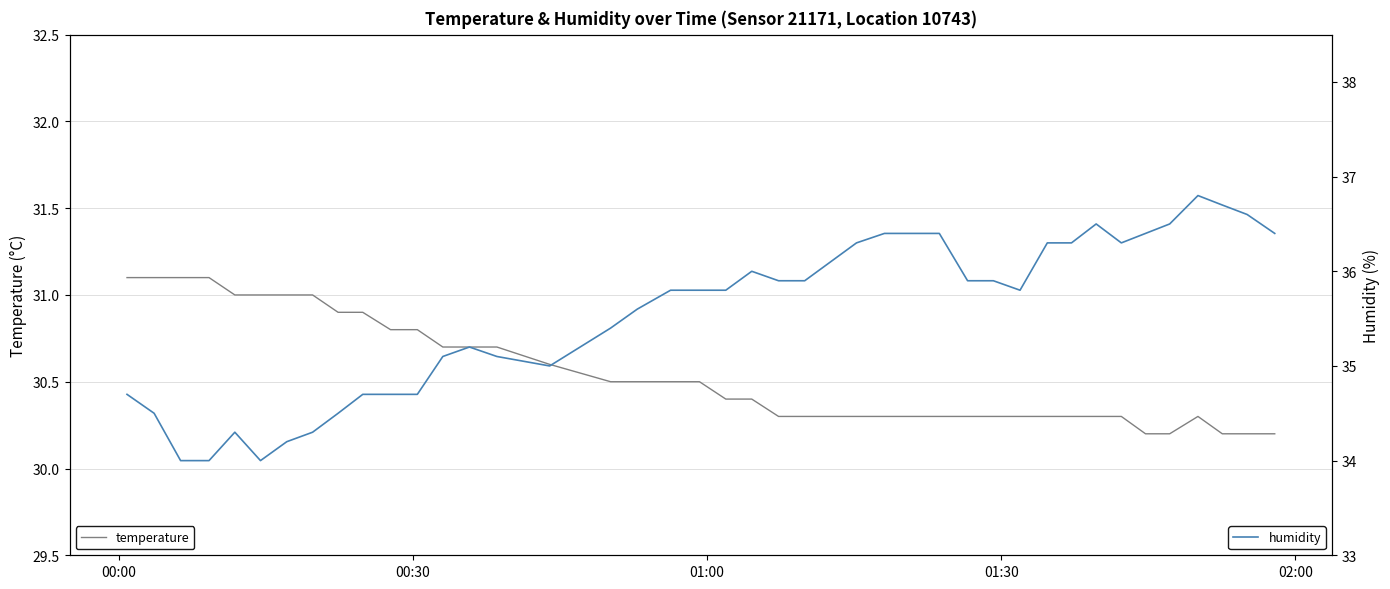

What are all the series names shown in the legend?

temperature, humidity